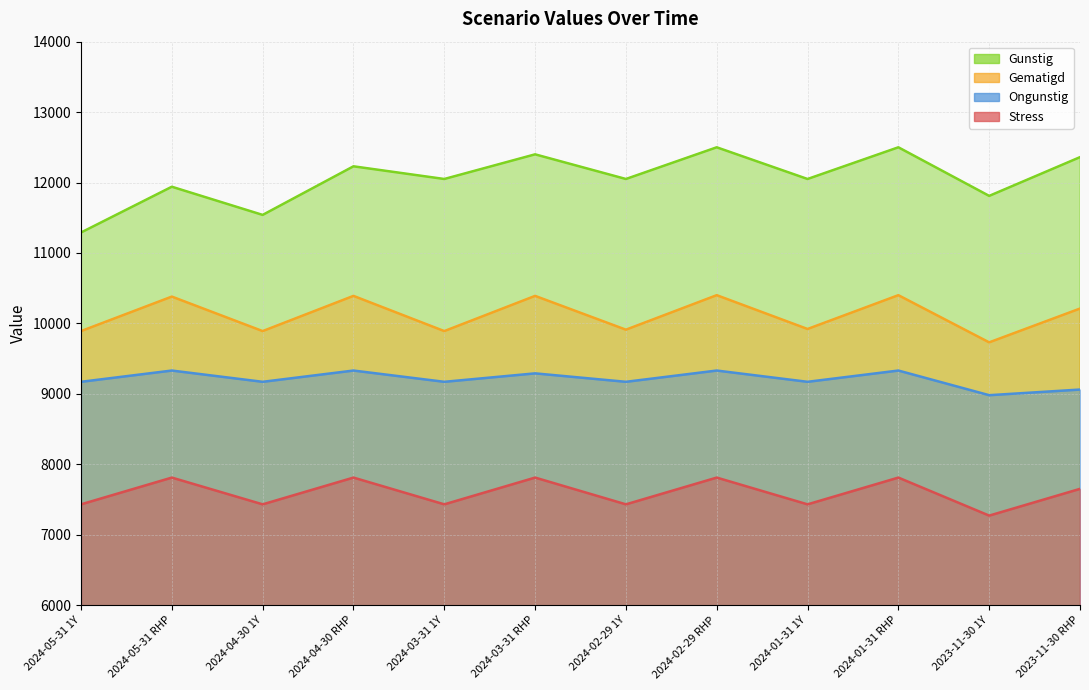

Does the chart have visible grid lines?

Yes